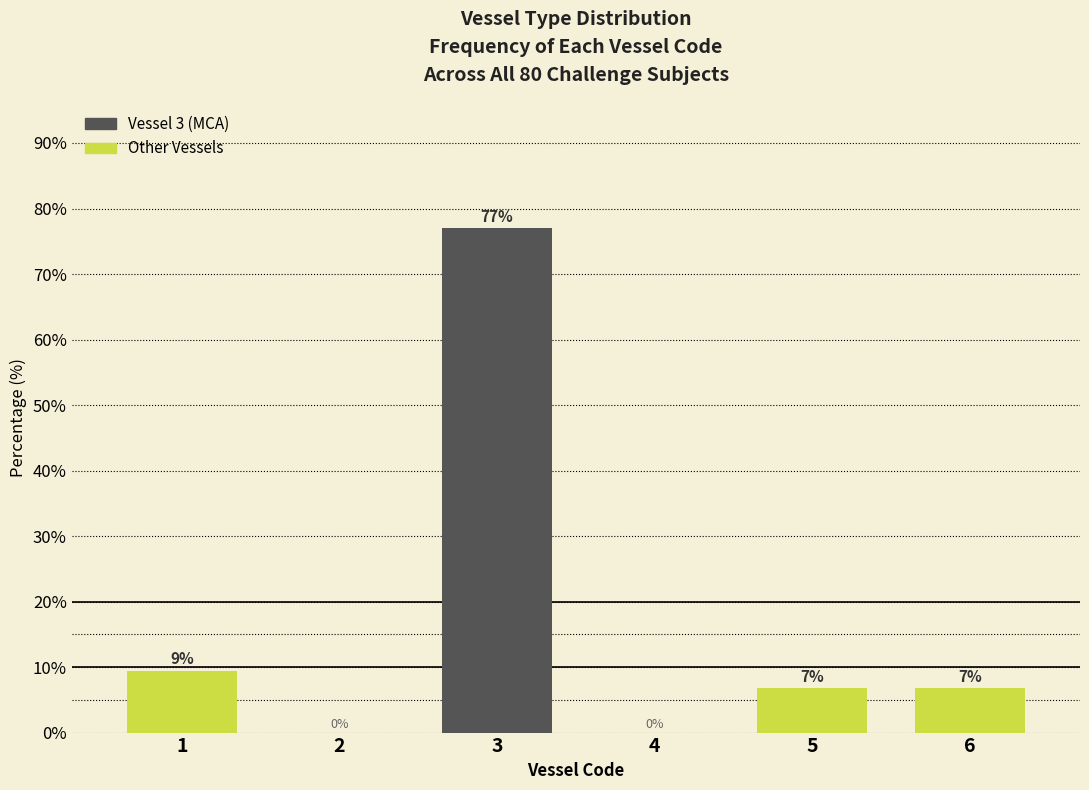

The chart shows a value of 0.0 at 4. True or false?

True